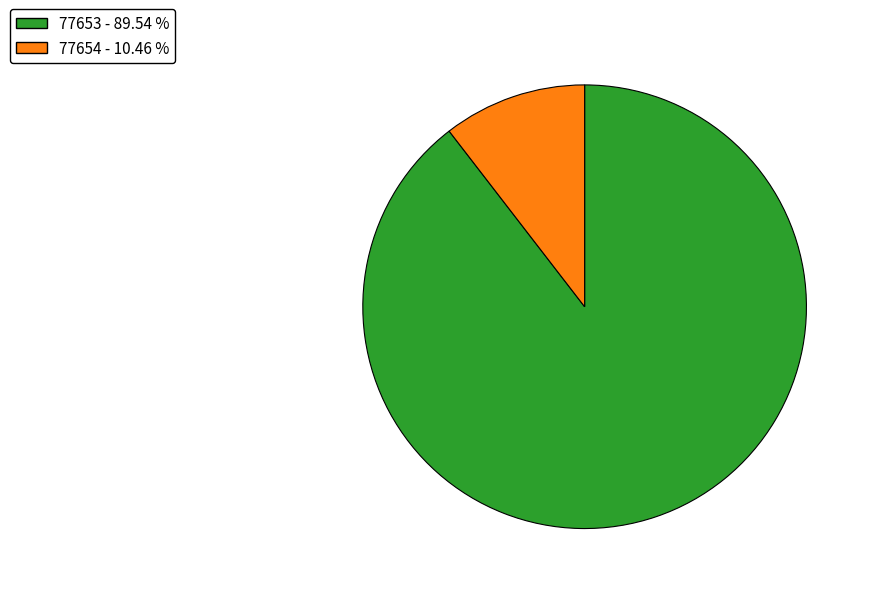

Which category has the smallest portion of the pie?

77654